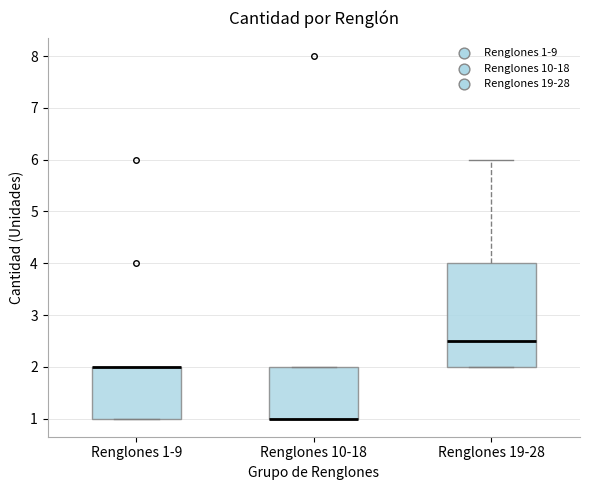

Where is the upper edge of the box for Renglones 10-18 on the y-axis? The values are not printed on the chart, so give them approximately, as read against the axis.

2.0